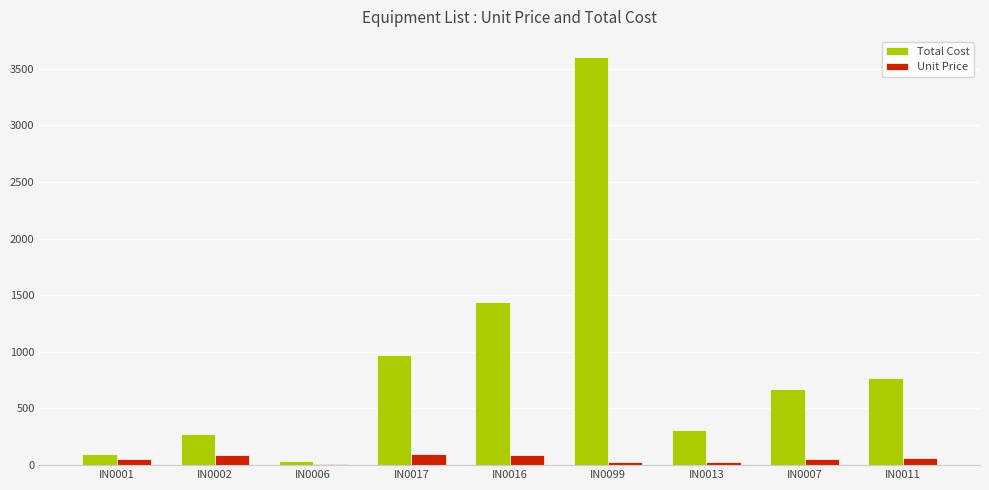

What is the sum of the Total Cost values at IN0017 and IN0001?

1072